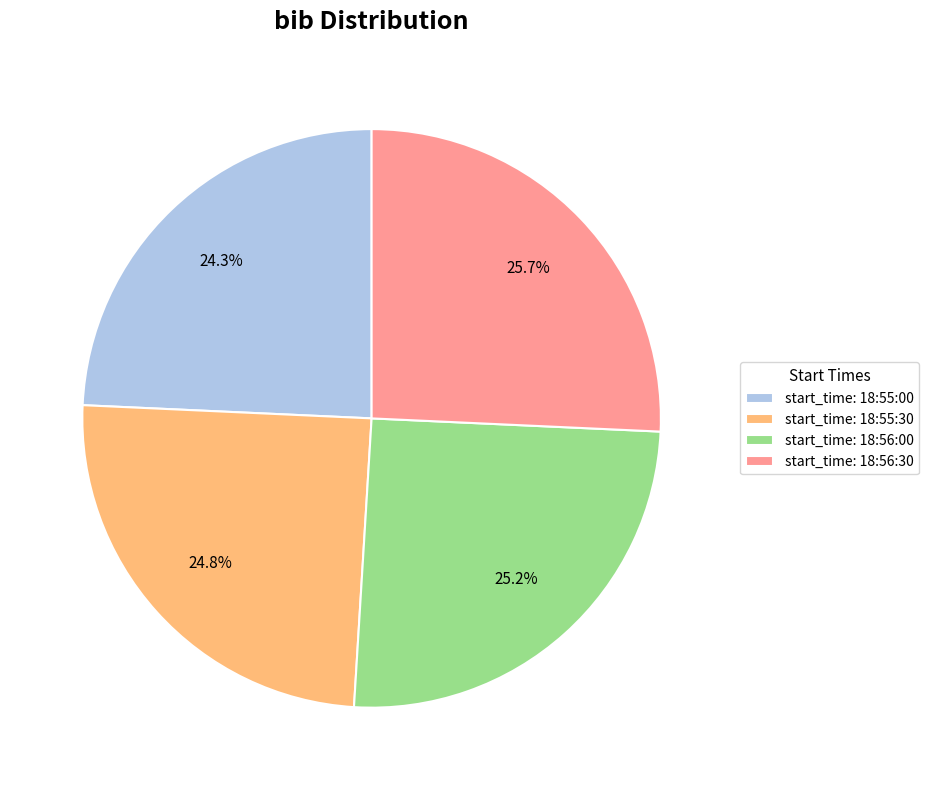

What is the total percentage of start_time: 18:56:30 and start_time: 18:55:30?

50.5%